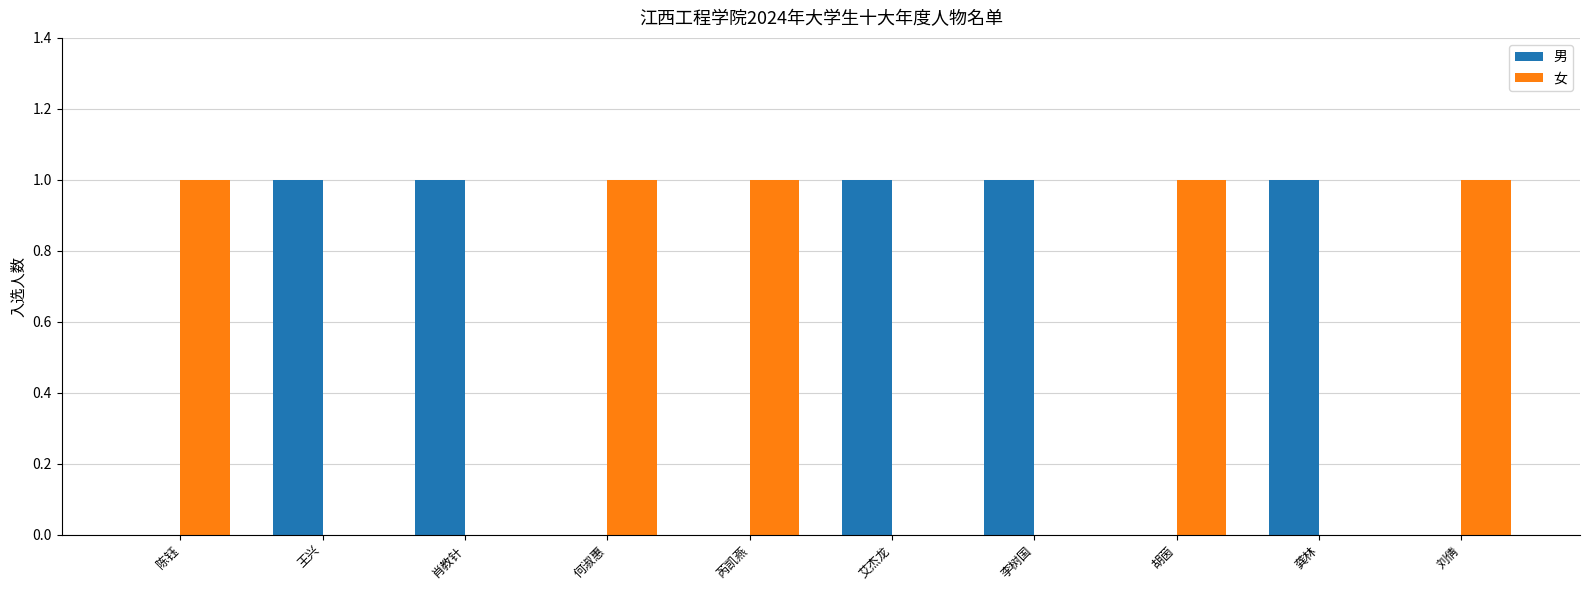

How many series are shown in this chart?

2